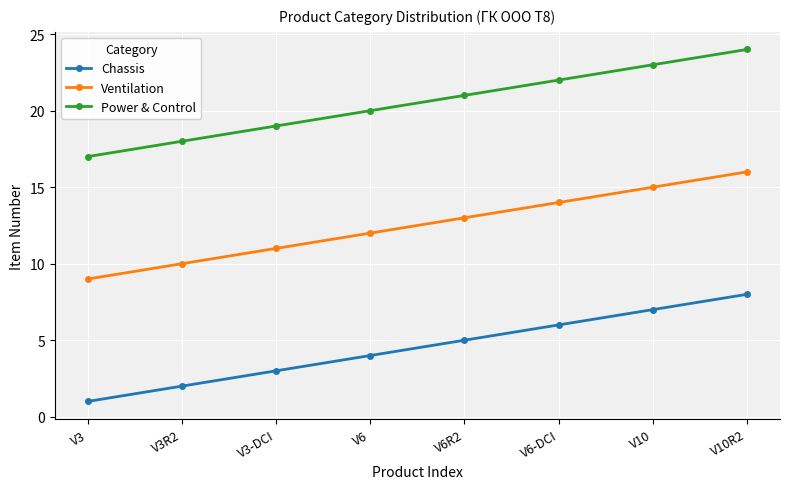

What is the label of the 4th point from the left?

V6